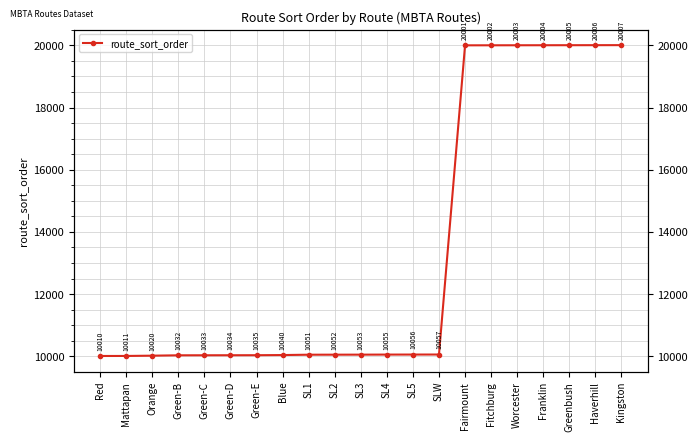

List the labels in order of value, smallest first.

Red, Mattapan, Orange, Green-B, Green-C, Green-D, Green-E, Blue, SL1, SL2, SL3, SL4, SL5, SLW, Fairmount, Fitchburg, Worcester, Franklin, Greenbush, Haverhill, Kingston